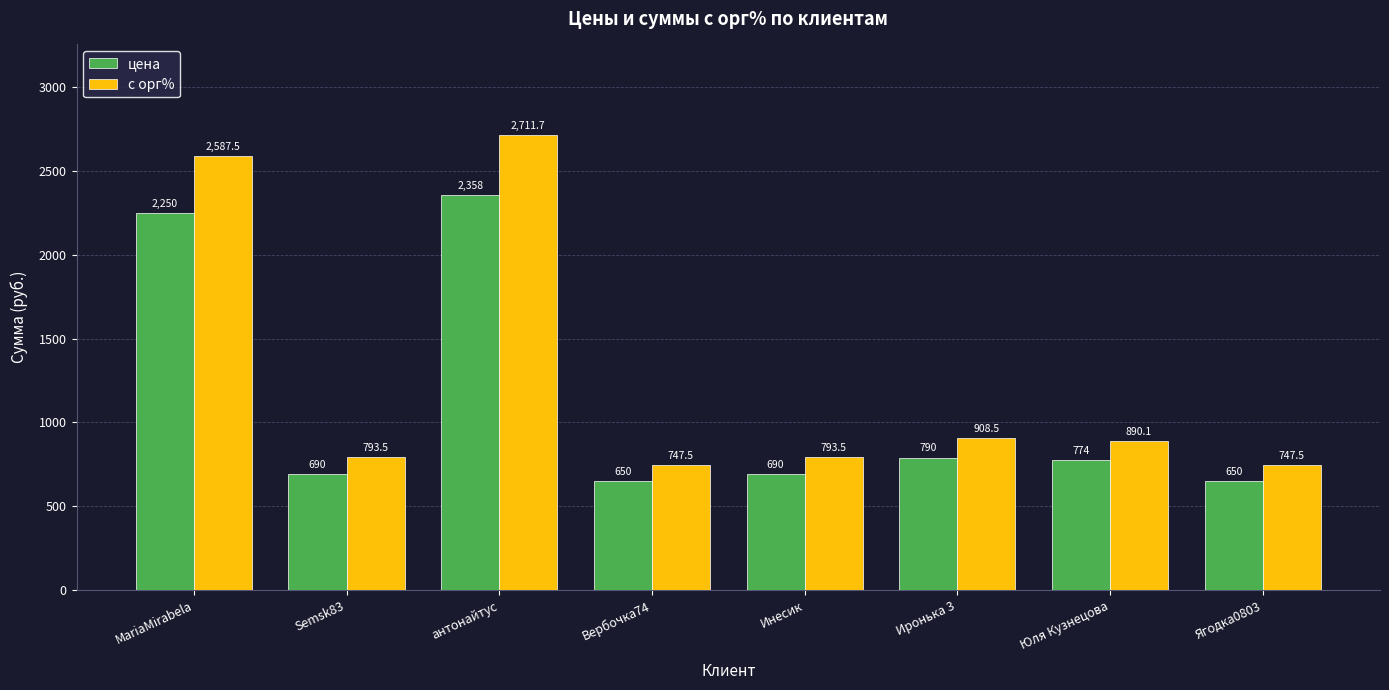

Rank the series at Юля Кузнецова from highest to lowest value.

с орг%, цена